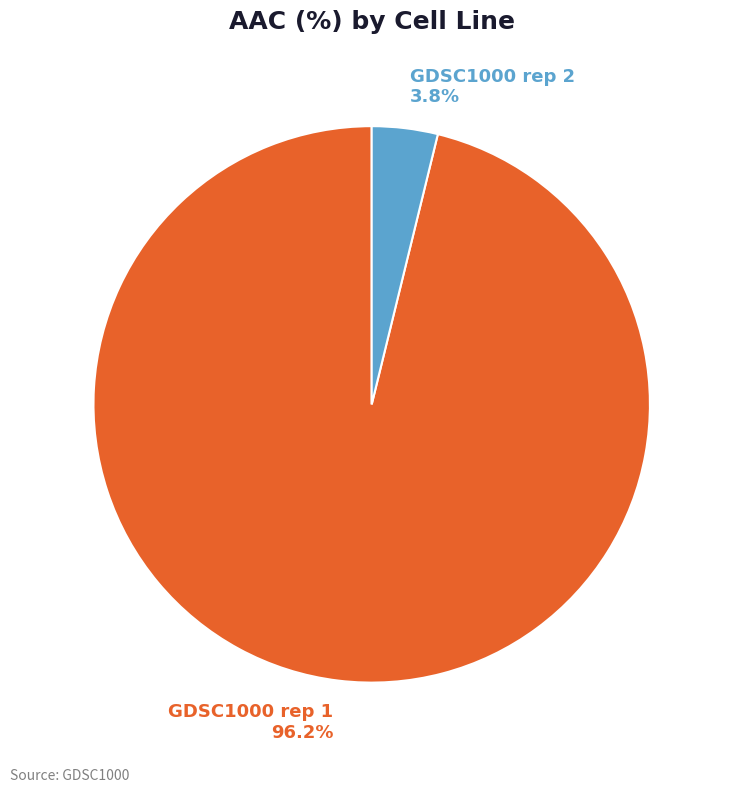

To the nearest percent, what is the difference between the largest and smallest slice percentages?

92%